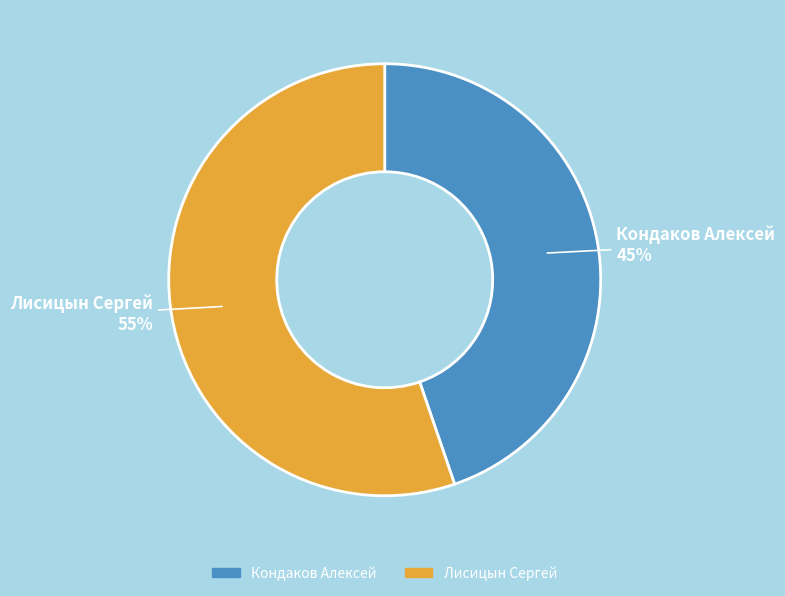

Which category has the biggest portion of the pie?

Лисицын Сергей